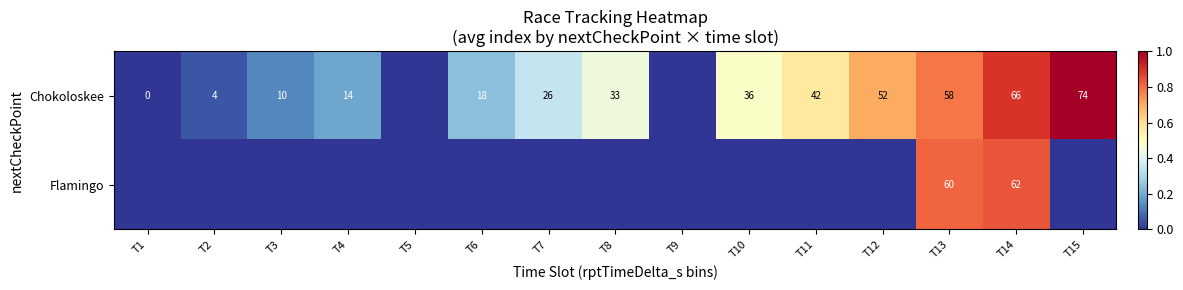

The value of Flamingo at T13 is 60. True or false?

True